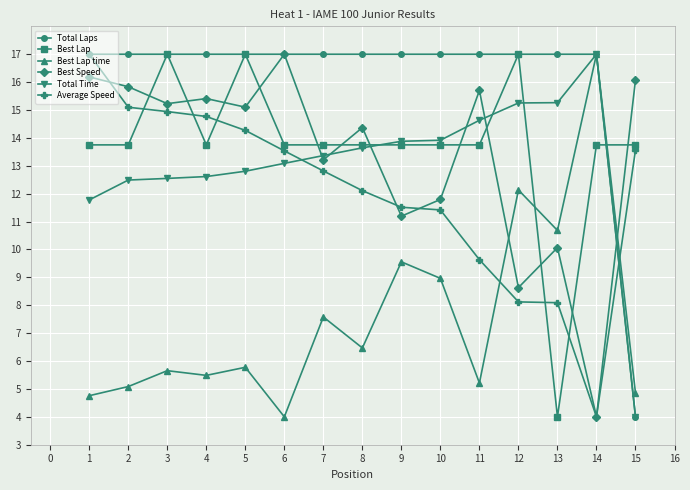

Is it true that Best Lap time equals 3.4 at 10?

False